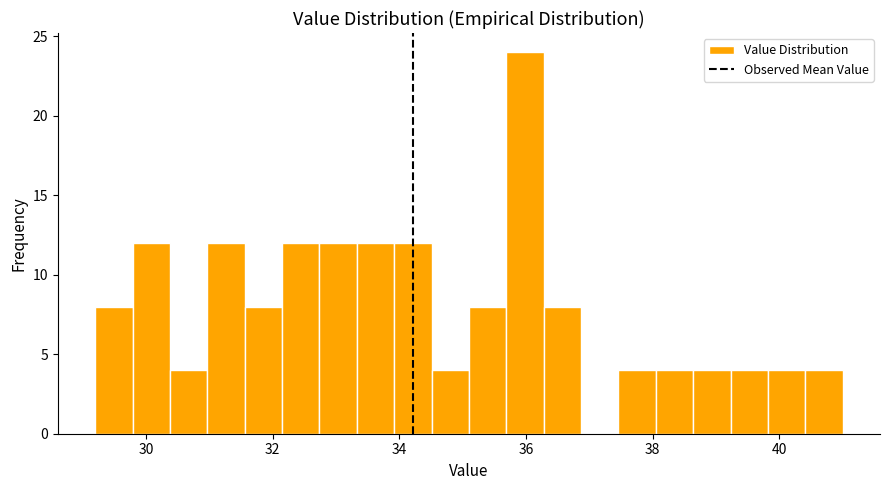

Read against the x-axis, roughly where is the centre of the tallest bar?

36.0